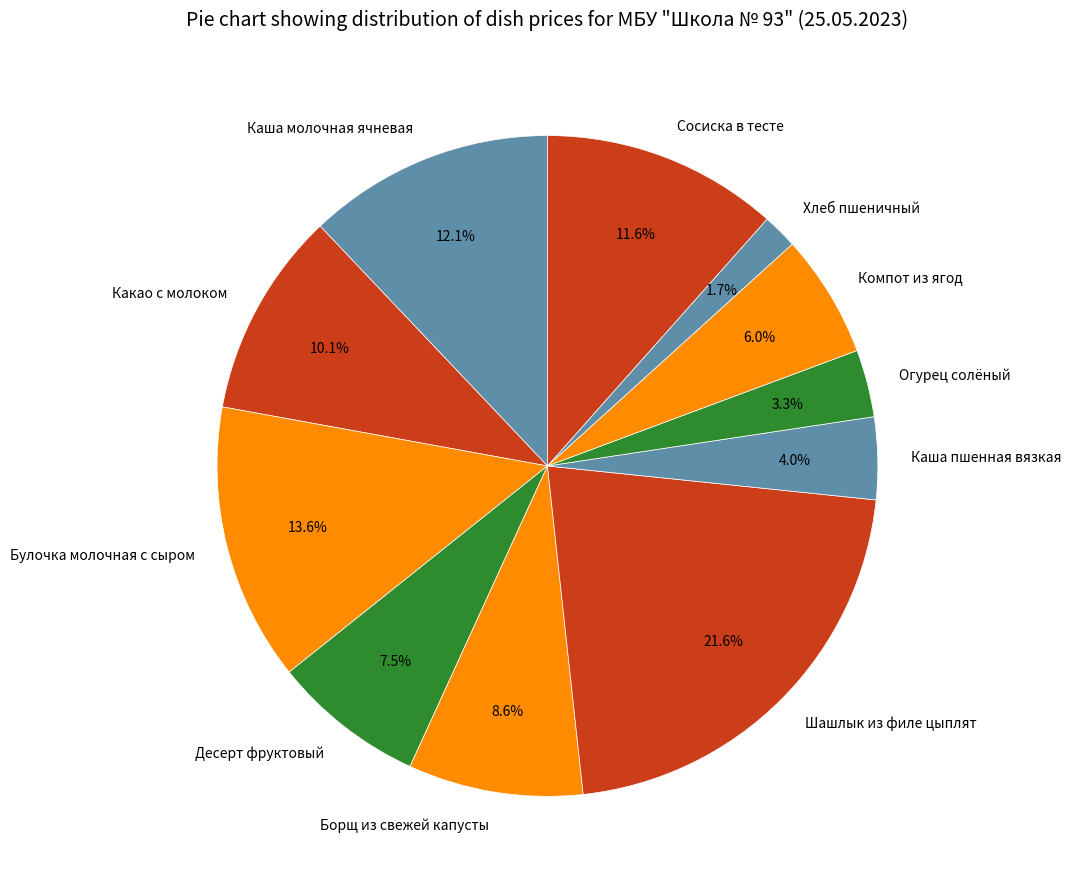

Does Булочка молочная с сыром represent more than half of the total?

No